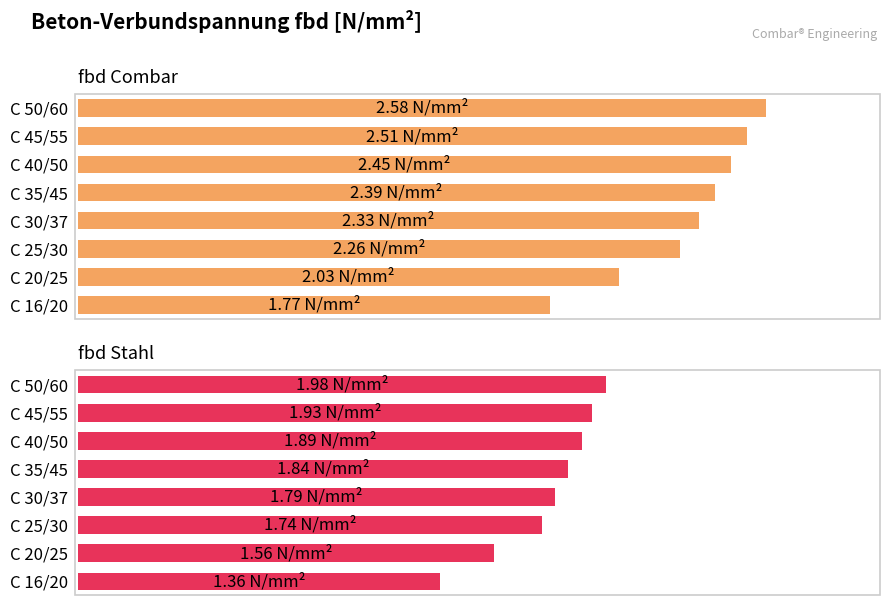

The value of fbd Combar at C 50/60 is 1.1. True or false?

False